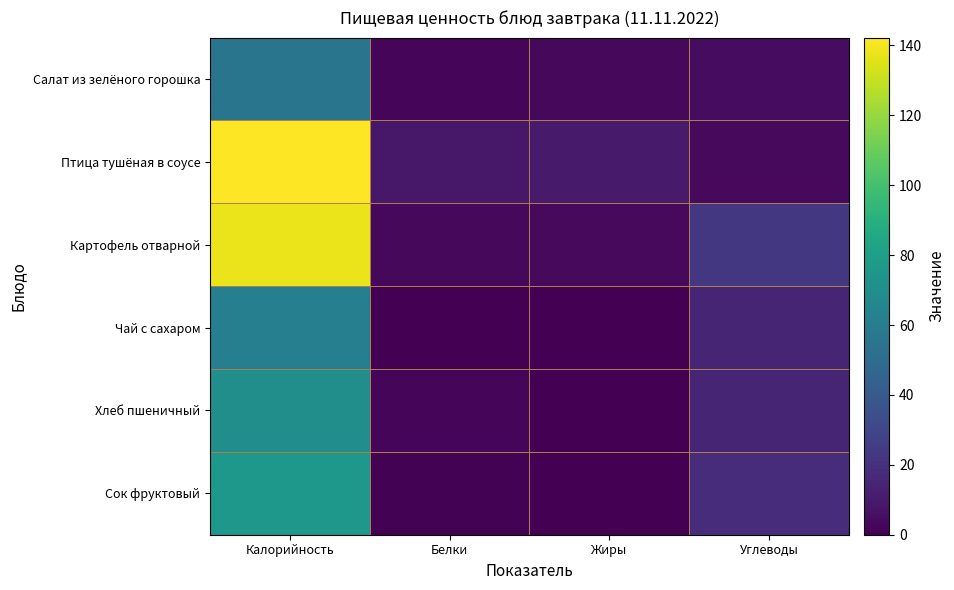

How many distinct data groups are displayed?

6